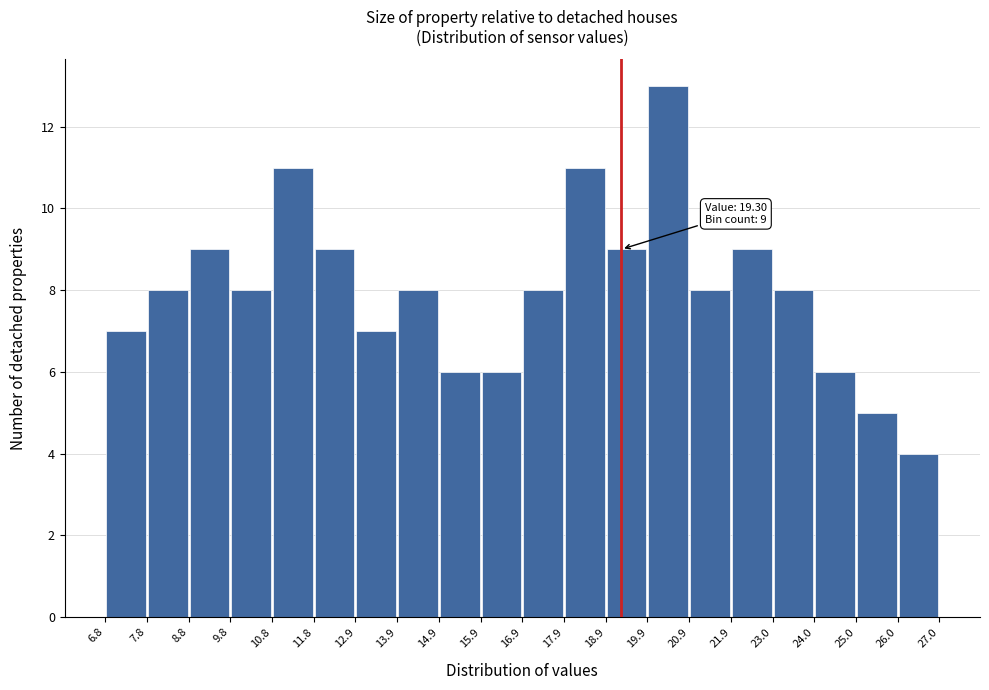

Over which range of the x-axis is the bar tallest?

19.9 to 20.9